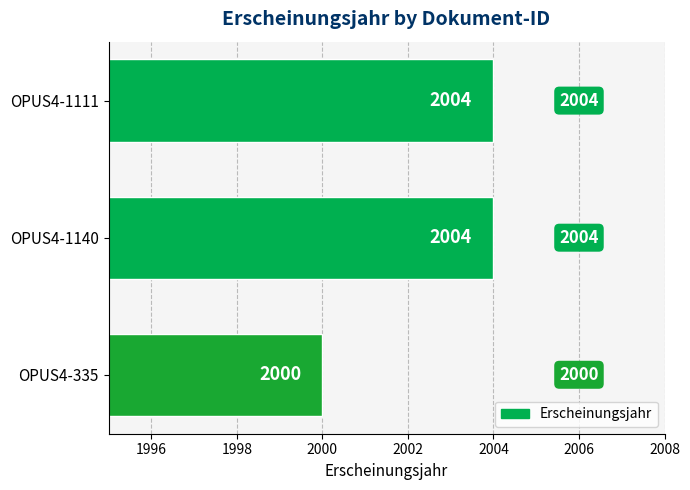

What is the difference between the maximum and minimum values?

4